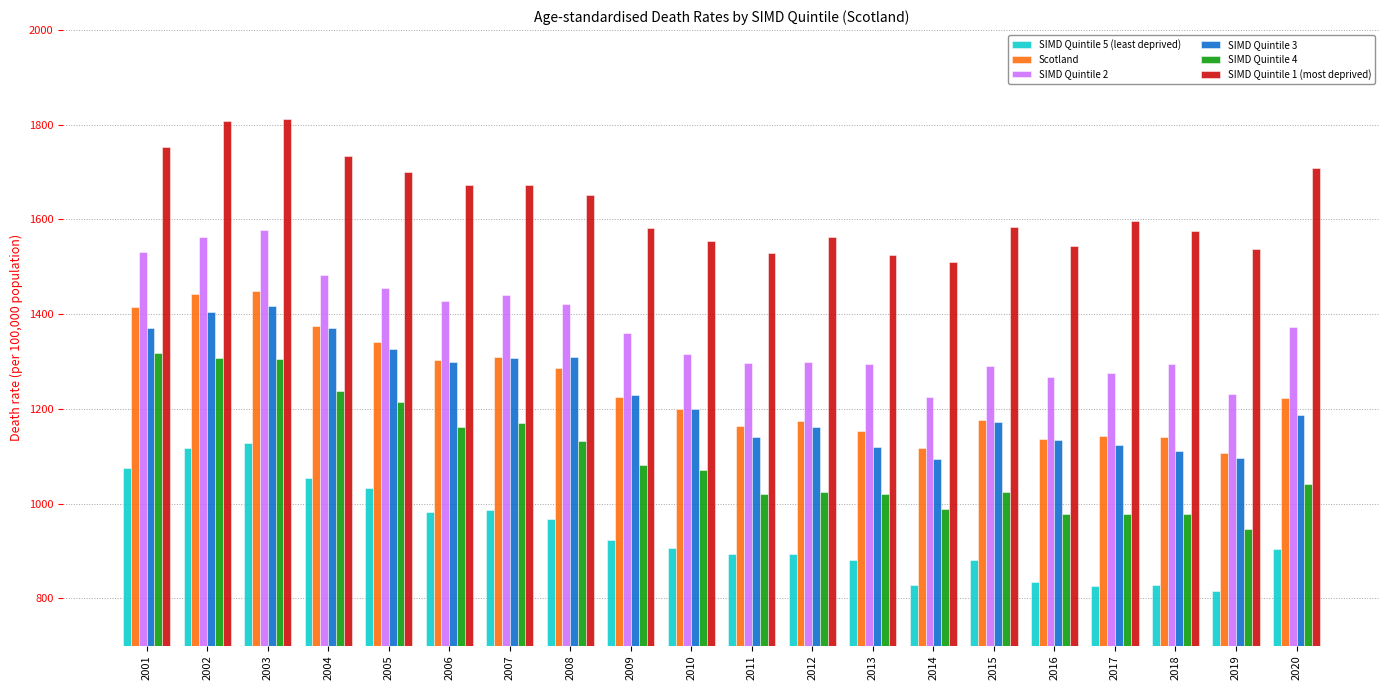

Where is SIMD Quintile 4 nearest to the value 1132?

2008